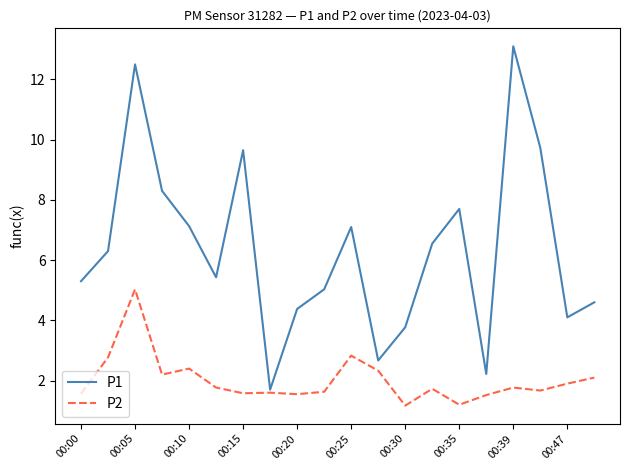

List the series in order of their peak value, lowest first.

P2, P1